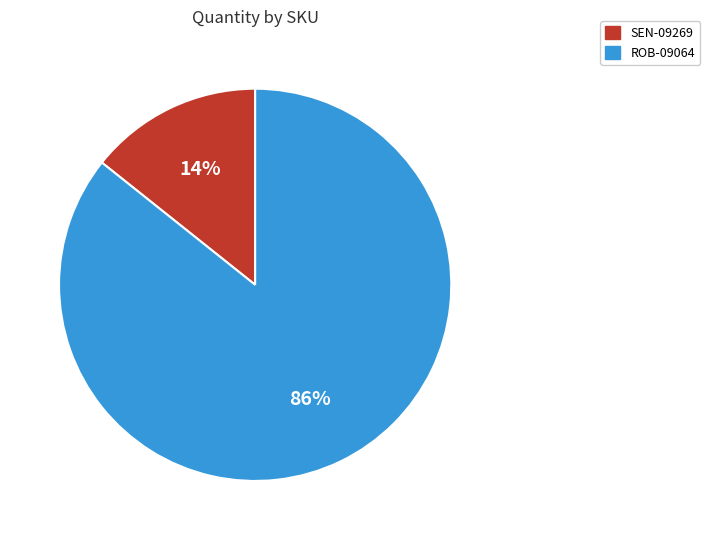

Does SEN-09269 represent more than half of the total?

No